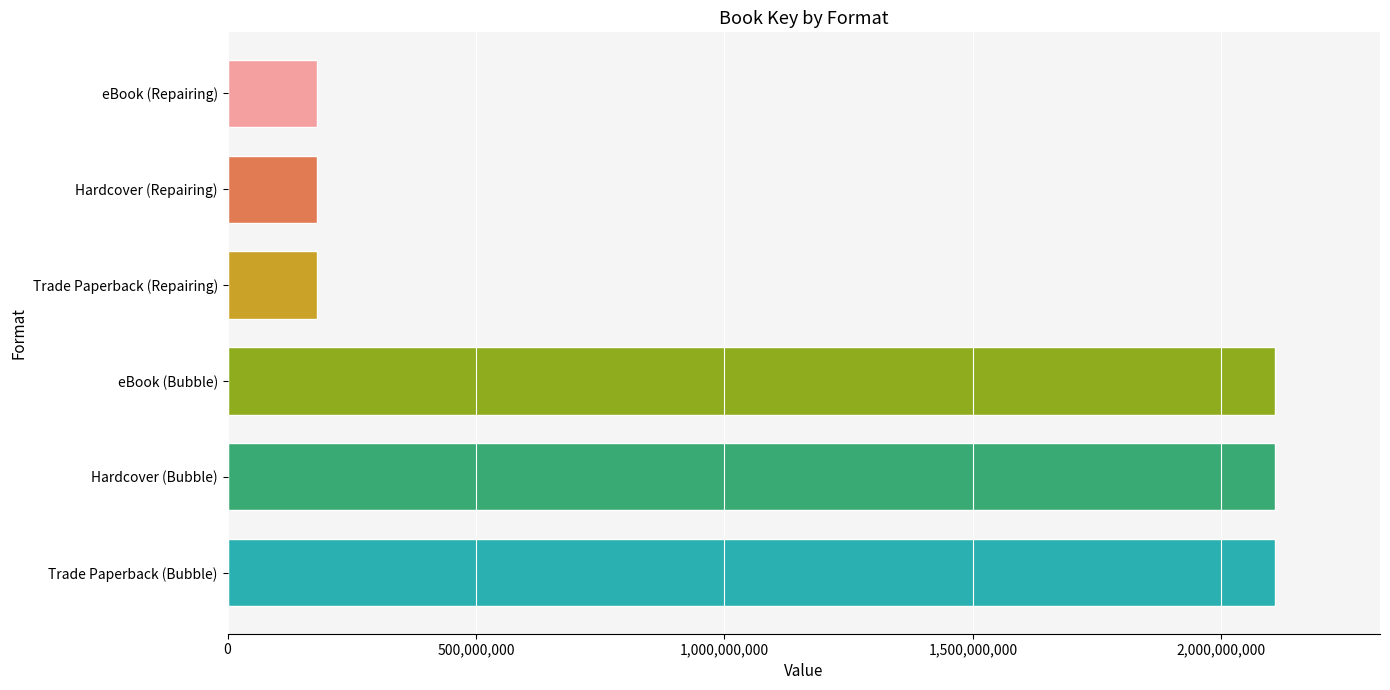

What is the label of the 3rd bar from the top?

Trade Paperback (Repairing)